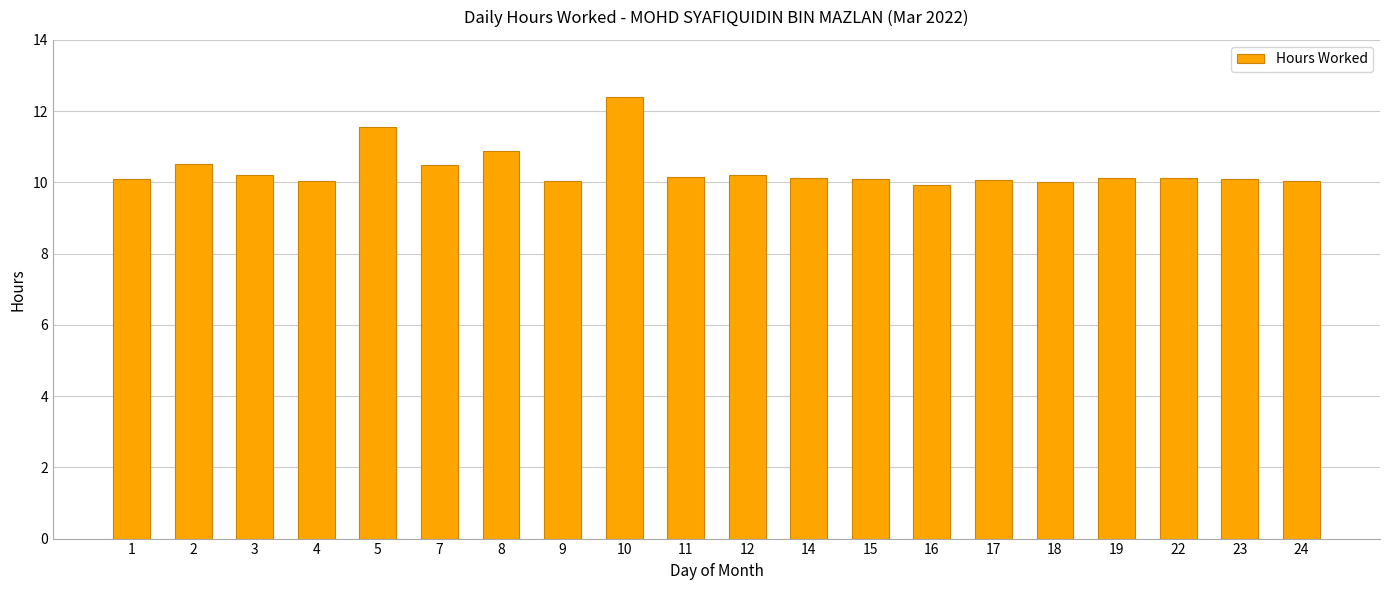

What is the smallest value displayed?

9.9